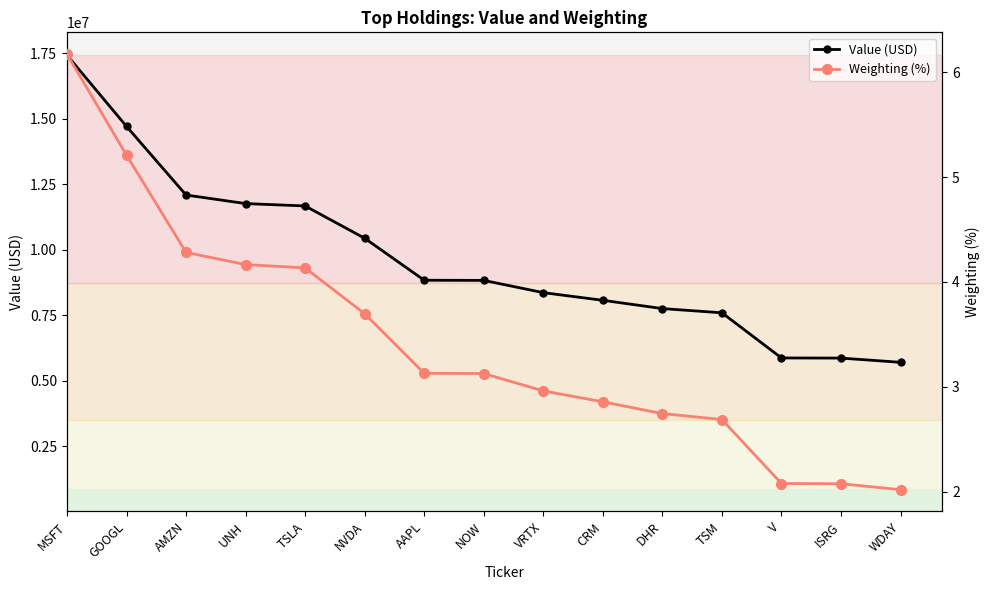

How many lines are shown in the chart?

2